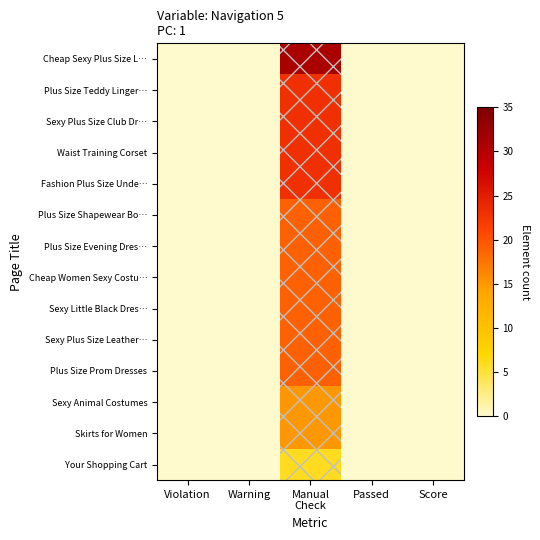

At which category does the chart reach its peak across all series?

Manual
Check